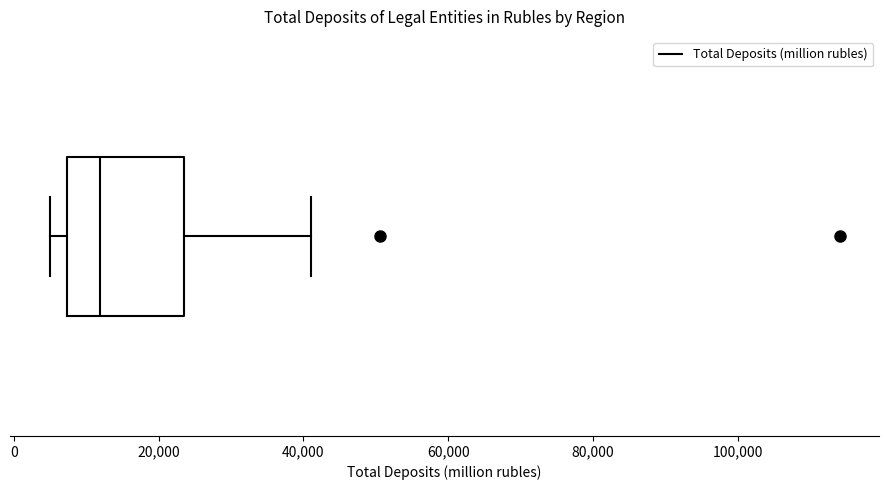

Read this box plot against the x-axis: the position of the median line, the range covered by the box, and the ends of both whiskers. The values are not printed on the chart, so give them approximately, as read against the axis.

median 12000, box 8000 to 24000, whiskers 4000 to 40000